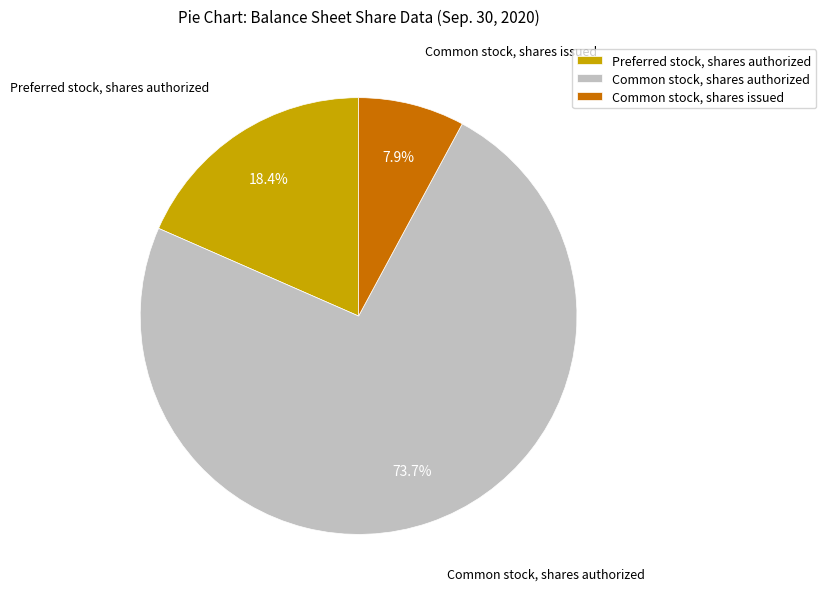

How many slices are in this pie chart?

3